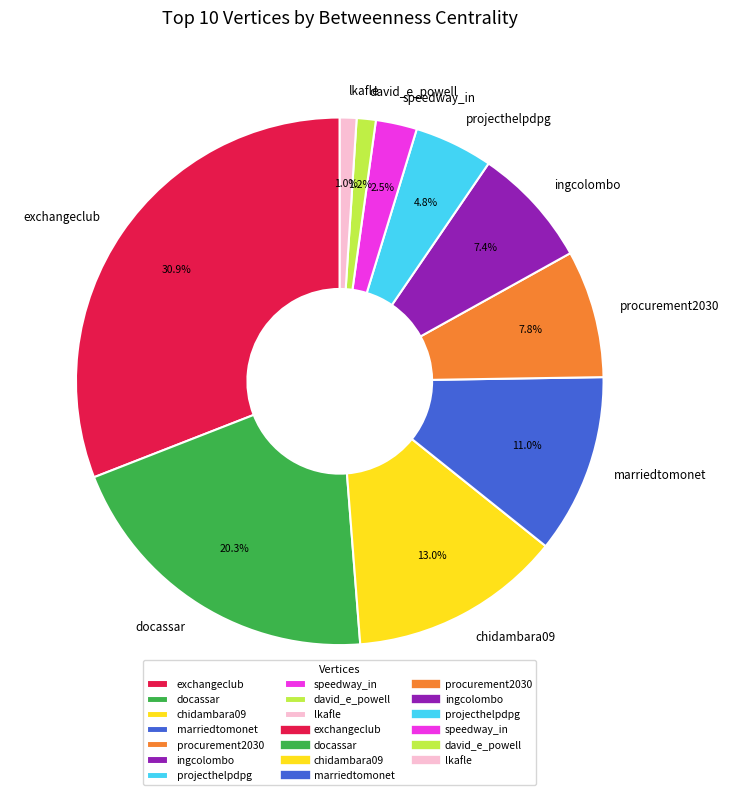

What is the largest slice in the pie chart?

exchangeclub